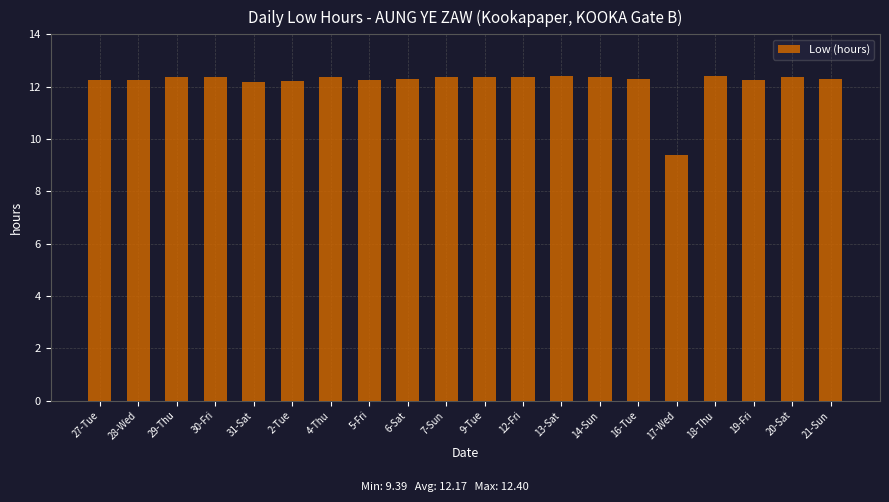

How many categories are shown in the chart?

20